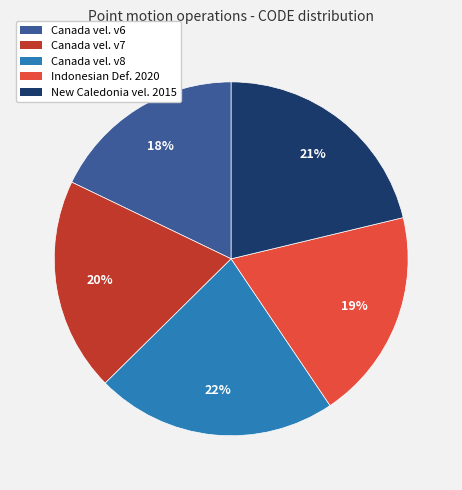

Is it true that Canada vel. v6 is 4% of the pie?

False